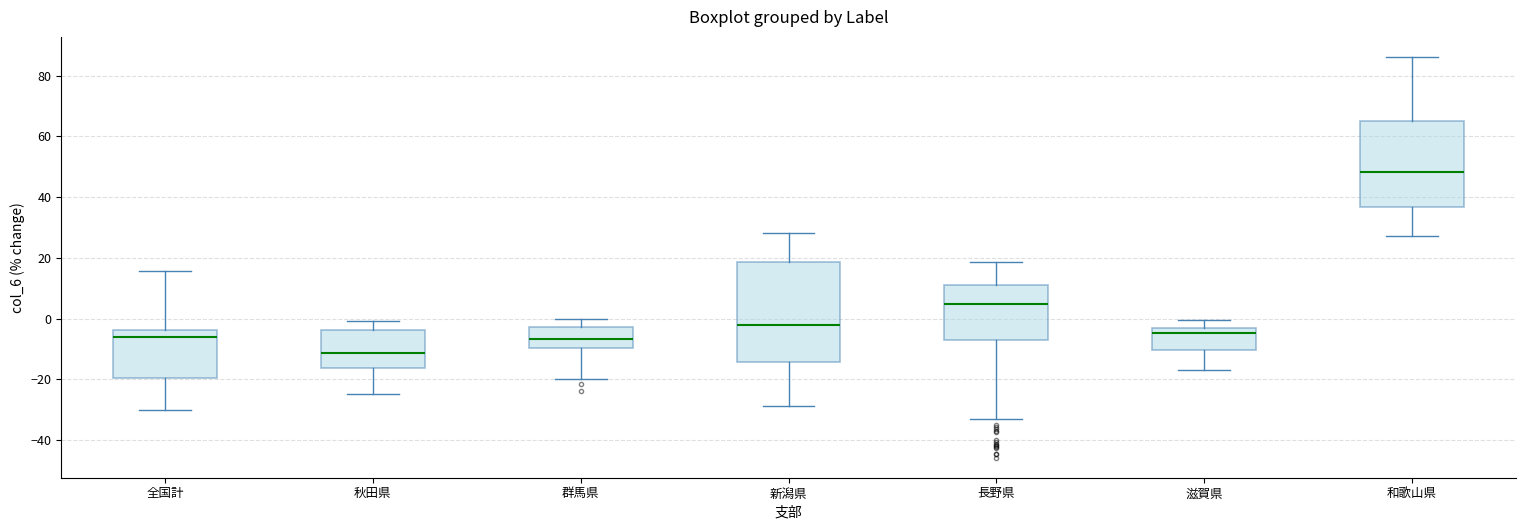

Reading left to right, read every box against the y-axis: the position of its median line, the range the box covers, and the ends of its whiskers. The values are not printed on the chart, so give them approximately, as read against the axis.

全国計: median -6, box -20 to -4, whiskers -30 to 16
秋田県: median -12, box -16 to -4, whiskers -24 to 0
群馬県: median -6, box -10 to -2, whiskers -20 to 0
新潟県: median -2, box -14 to 18, whiskers -28 to 28
長野県: median 4, box -8 to 12, whiskers -34 to 18
滋賀県: median -4, box -10 to -2, whiskers -18 to 0
和歌山県: median 48, box 36 to 66, whiskers 28 to 86